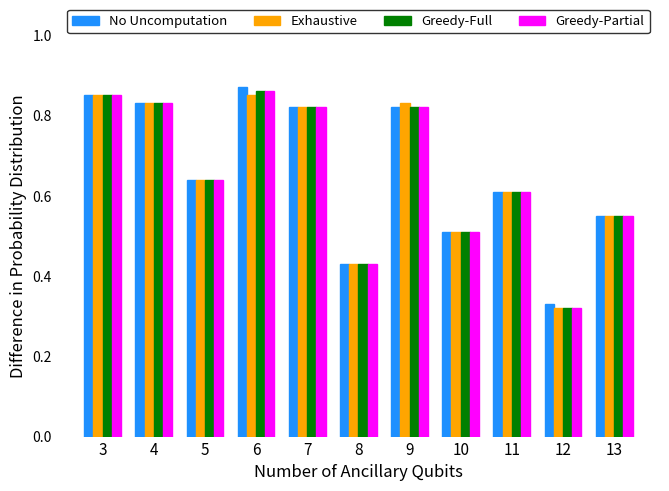

Is it true that Greedy-Partial equals 1.2 at 3?

False